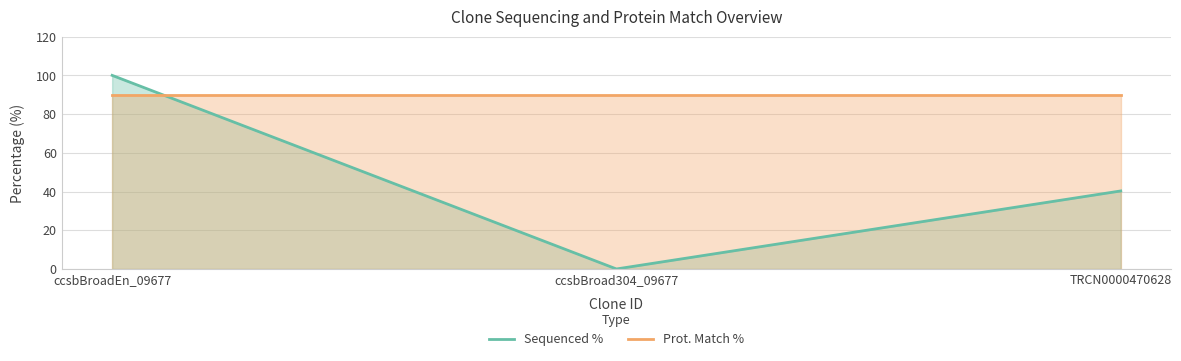

True or false: Sequenced % has a value of 40.3 at TRCN0000470628.

True